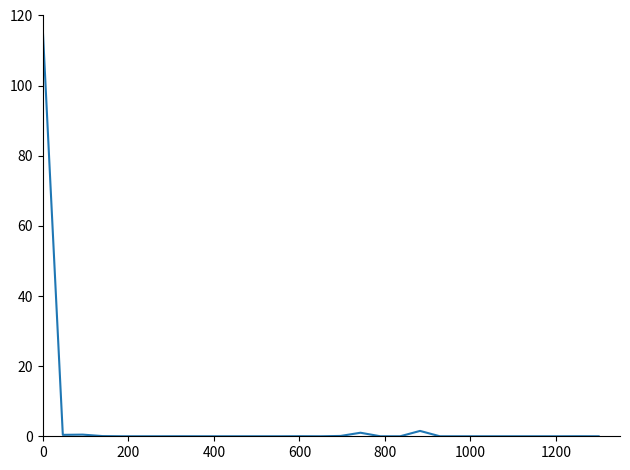

What is the maximum value shown in the chart?

115.0